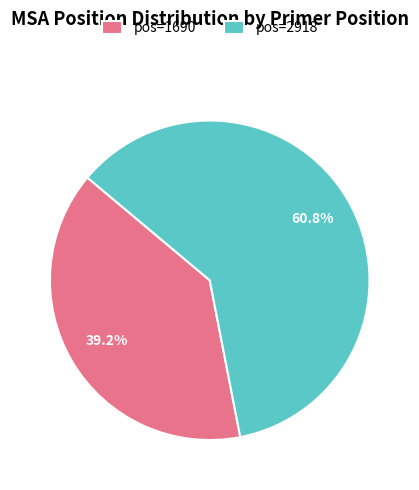

The pos=1690 slice represents 39% of the pie. True or false?

True